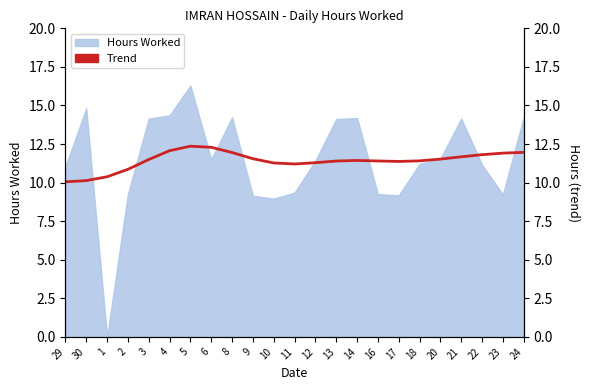

What is the sum of all values?

262.8